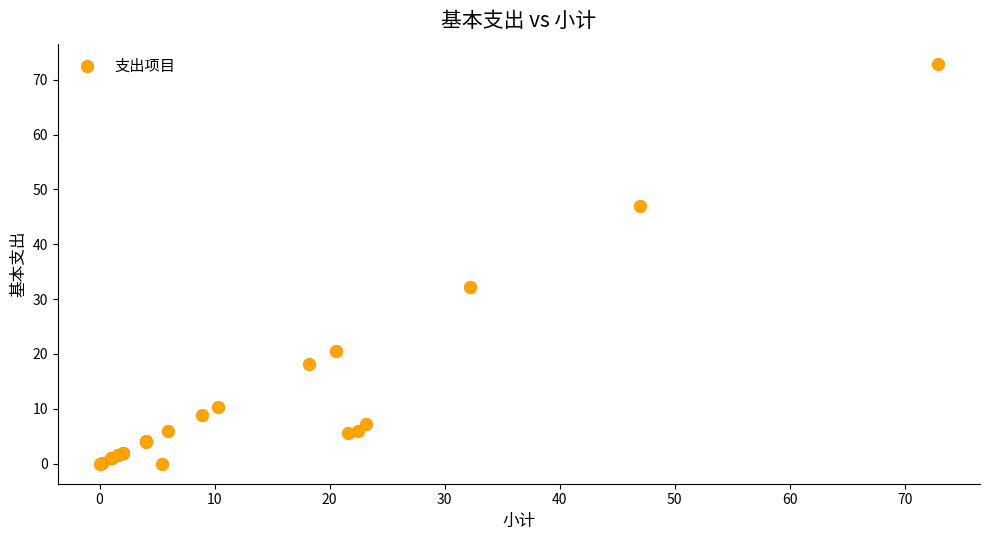

What Y value in the scatter plot is closest to 36?

32.2